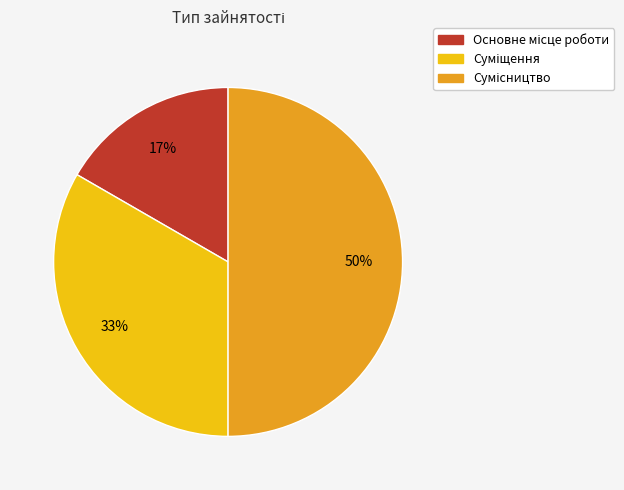

To the nearest percent, what is the average slice percentage?

33%